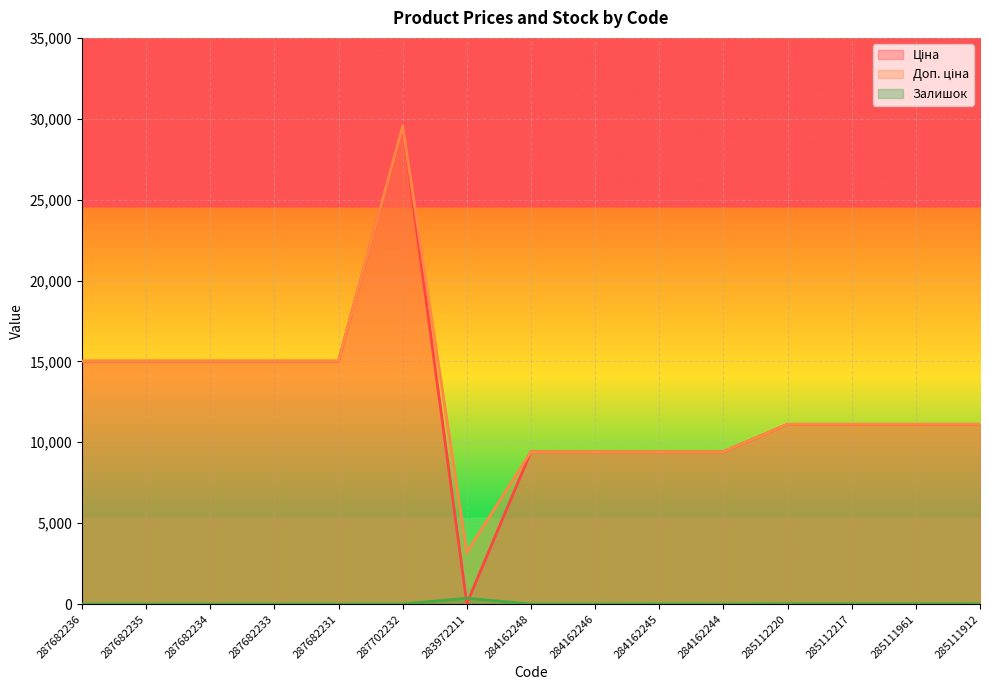

At which label does Ціна reach its minimum?

283972211